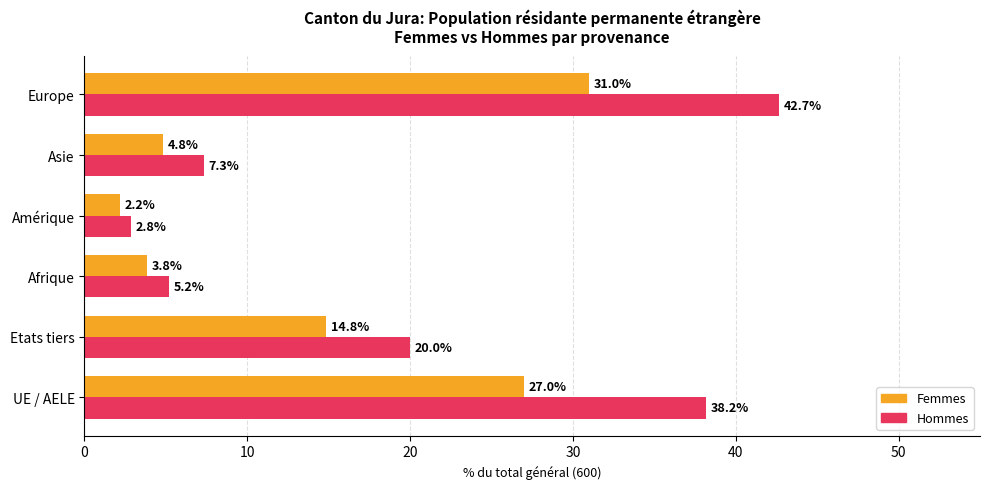

How many distinct data groups are displayed?

4